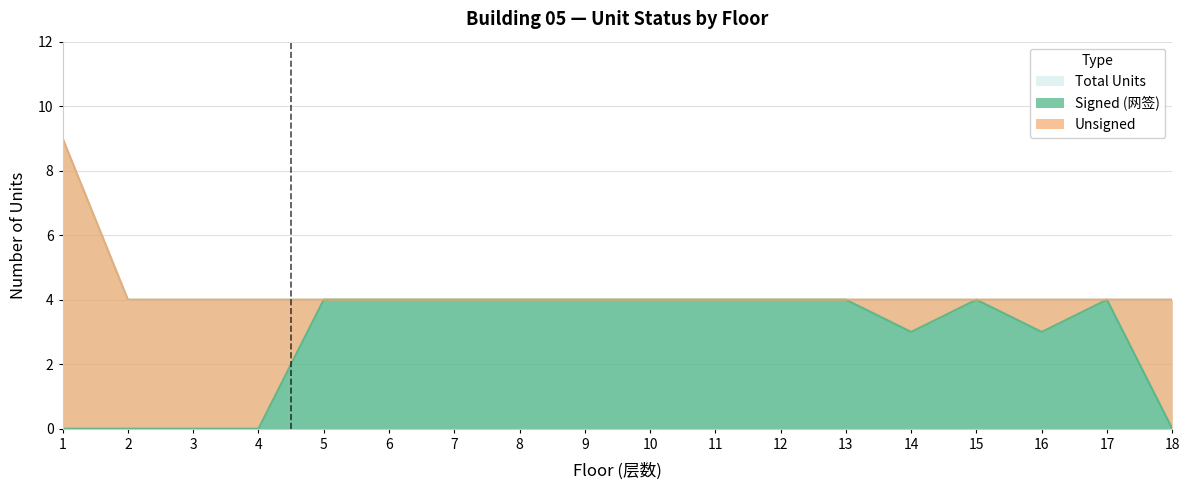

Does the chart have visible grid lines?

Yes